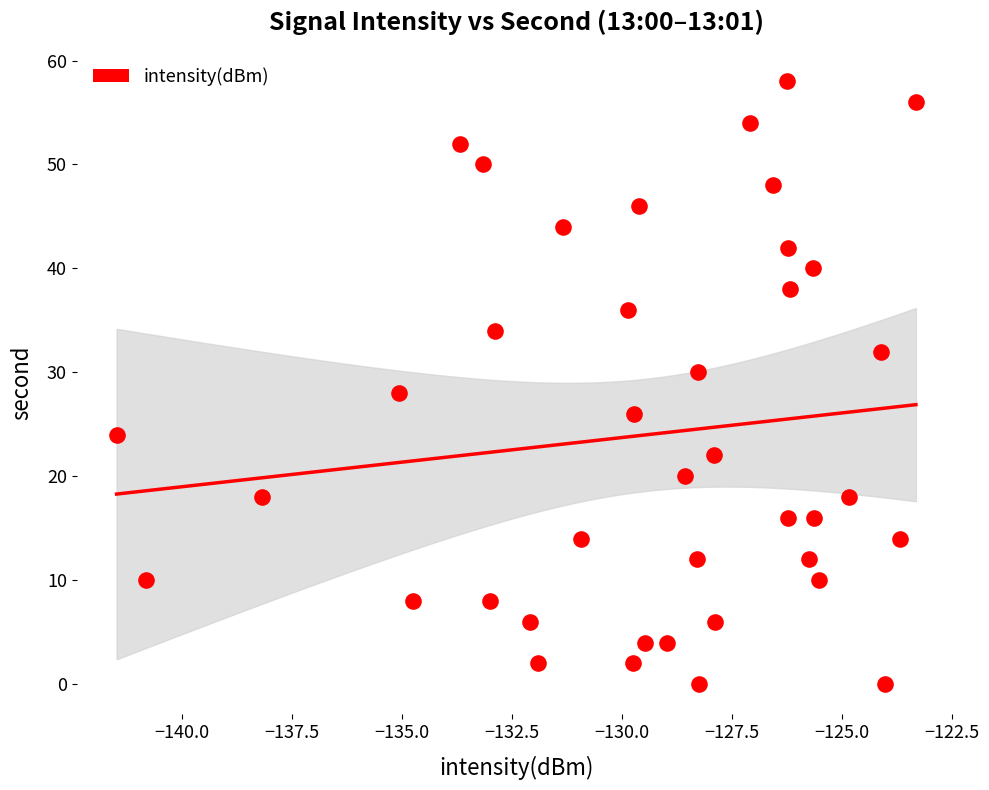

What is the range of Y values (max minus min)?

58